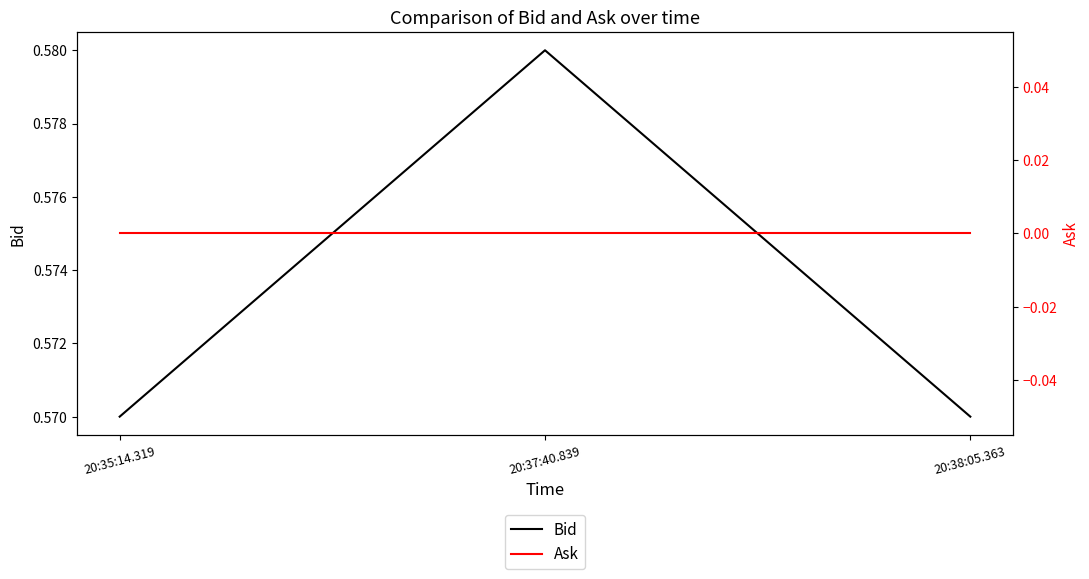

How many lines are shown in the chart?

2